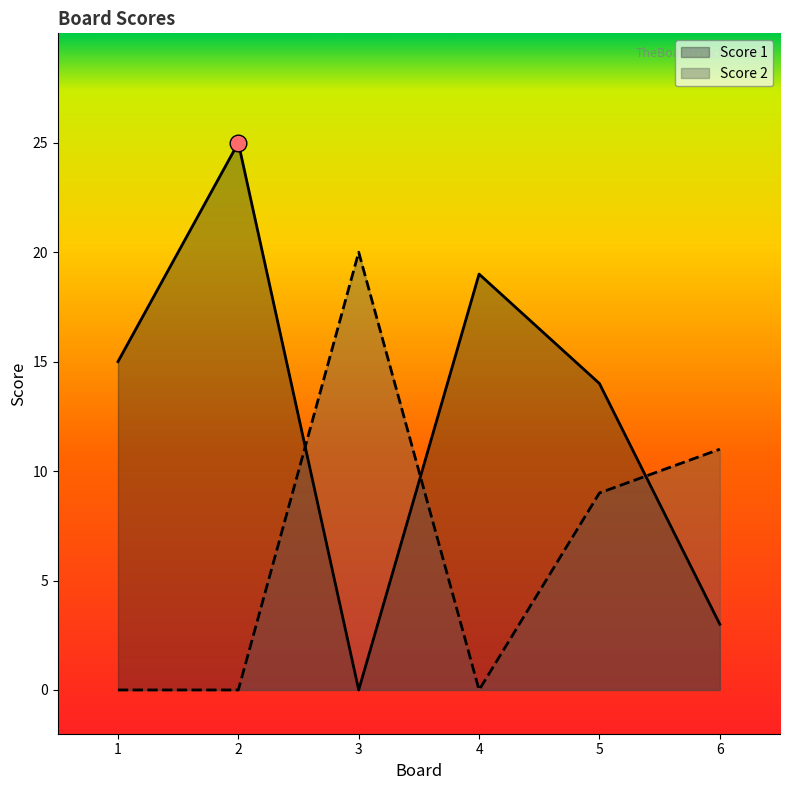

At which label does Score 1 reach its peak?

2